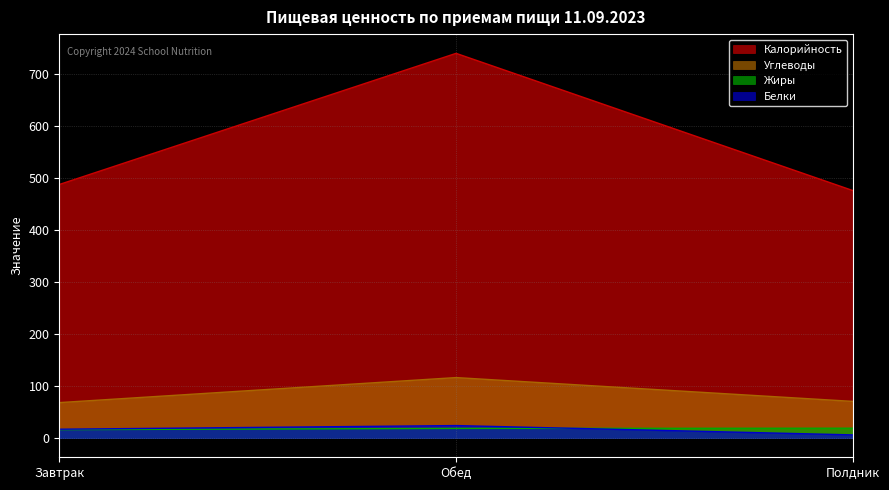

How many values in the Калорийность series exceed 487?

2